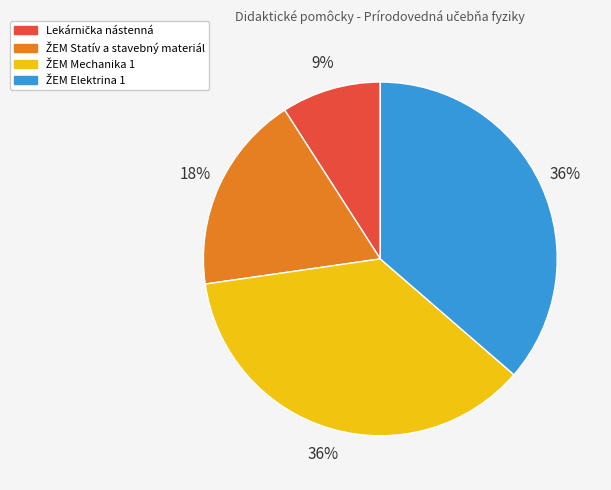

Is there a majority slice in this chart?

No